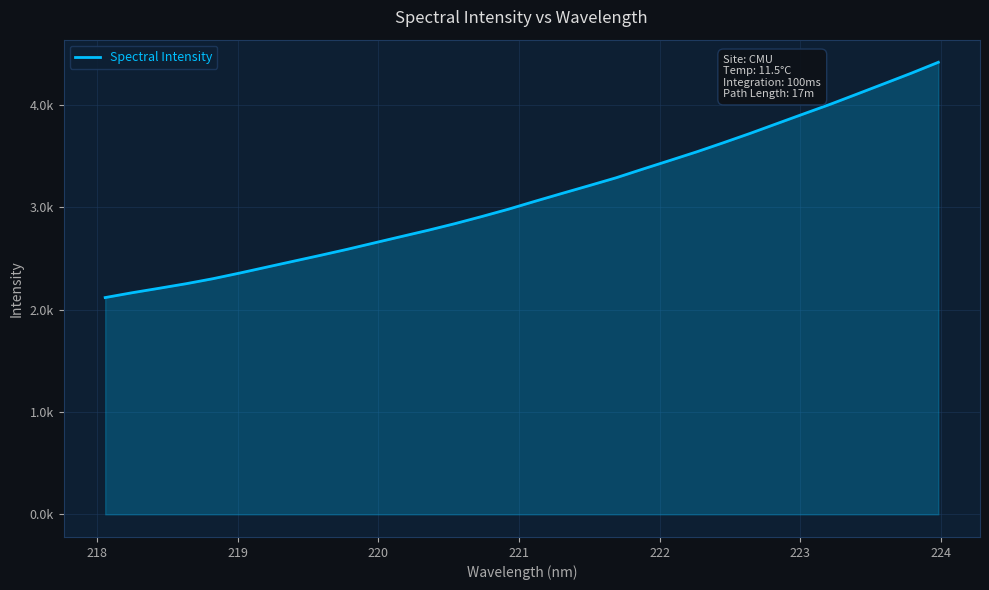

Does the chart have visible grid lines?

Yes